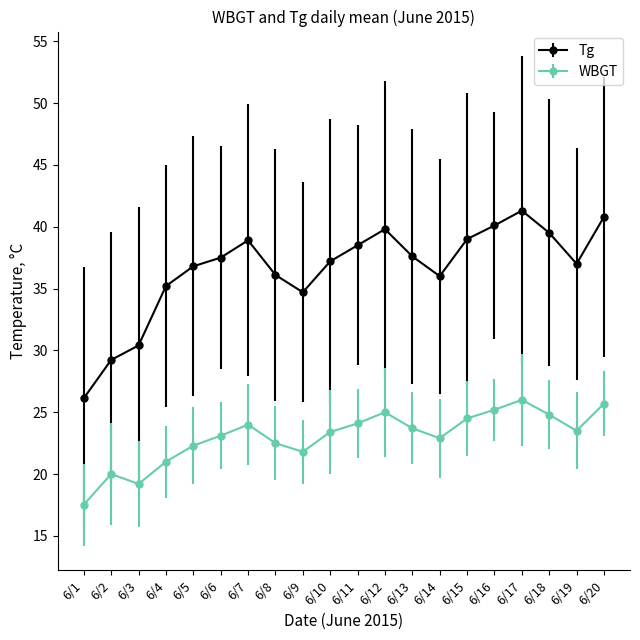

Which series has the widest spread of values?

Tg